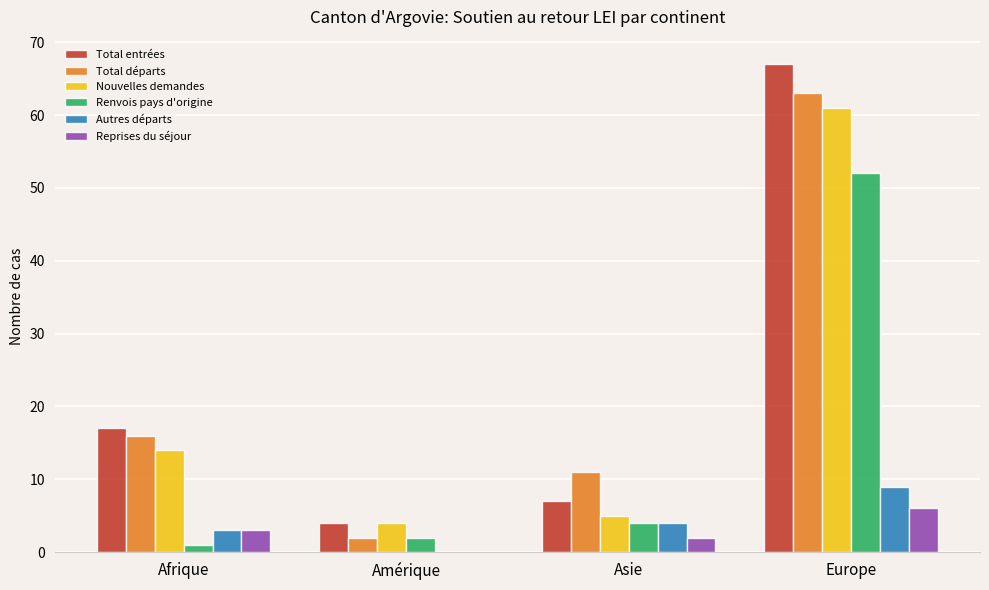

Reading right to left, list all the values displayed in this chart.

Total entrées: 67	7	4	17
Total départs: 63	11	2	16
Nouvelles demandes: 61	5	4	14
Renvois pays d'origine: 52	4	2	1
Autres départs: 9	4	0	3
Reprises du séjour: 6	2	0	3